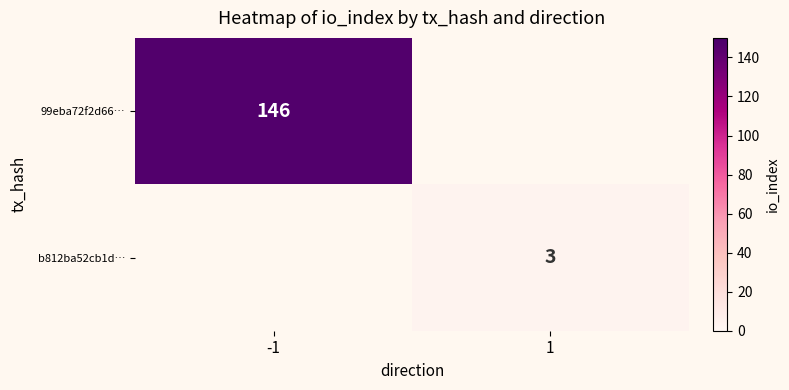

Is the value of 99eba72f2d66… at -1 greater than the value of b812ba52cb1d… at 1?

Yes